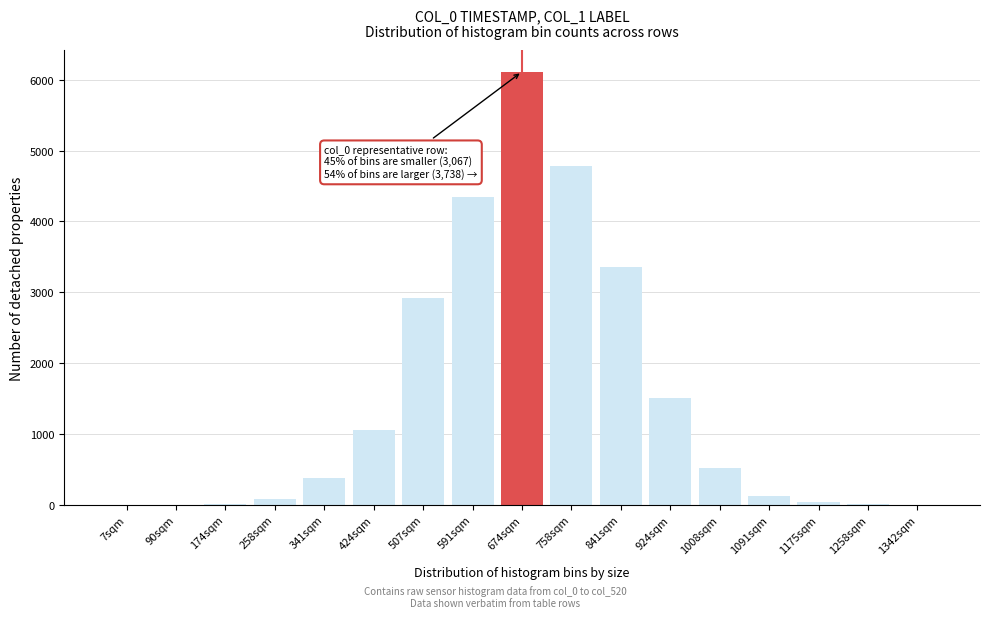

What is the sum of all values?

25246